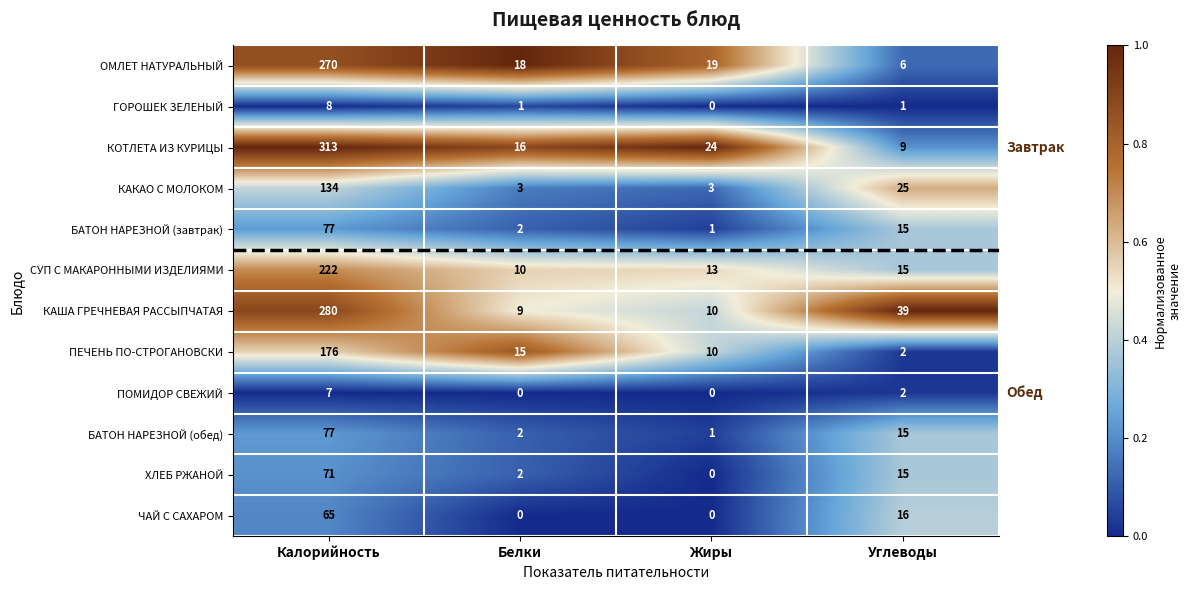

The ПОМИДОР СВЕЖИЙ series shows 3 at Углеводы. True or false?

False